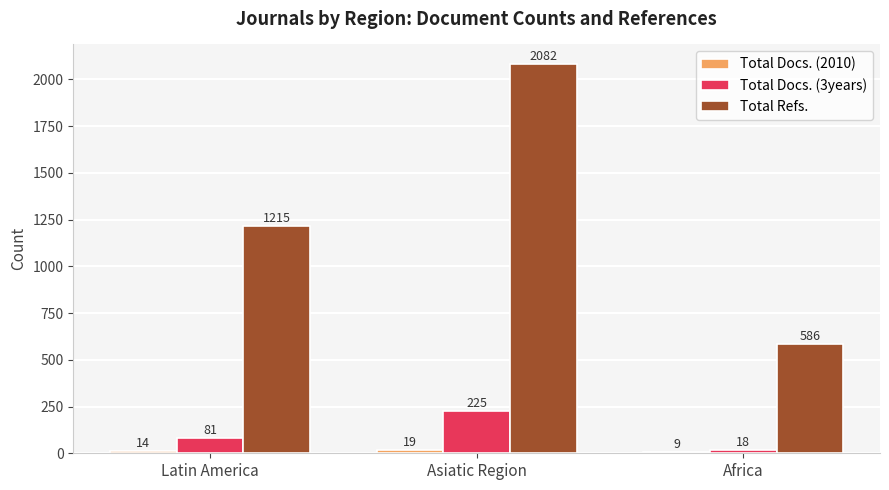

What is the total value across all series at Latin America?

1310